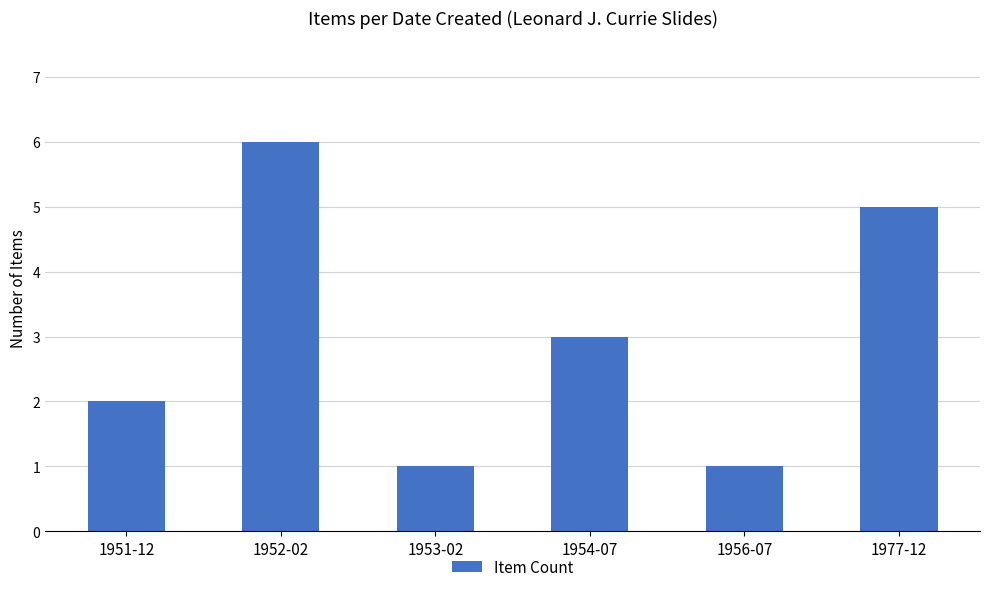

The chart shows a value of 3 at 1954-07. True or false?

True